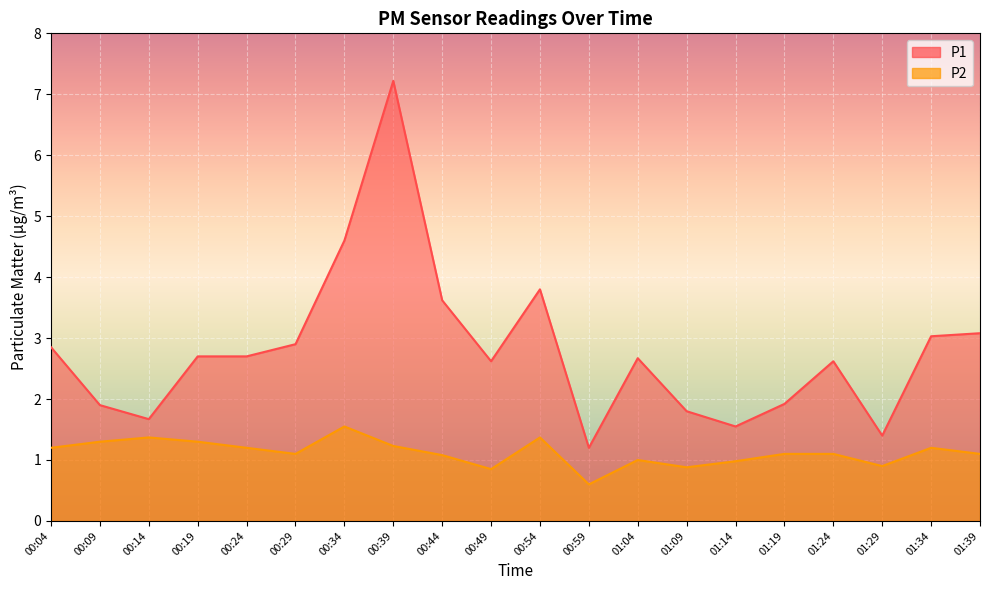

Is the value of P1 at 01:19 greater than the value of P2 at 00:44?

Yes